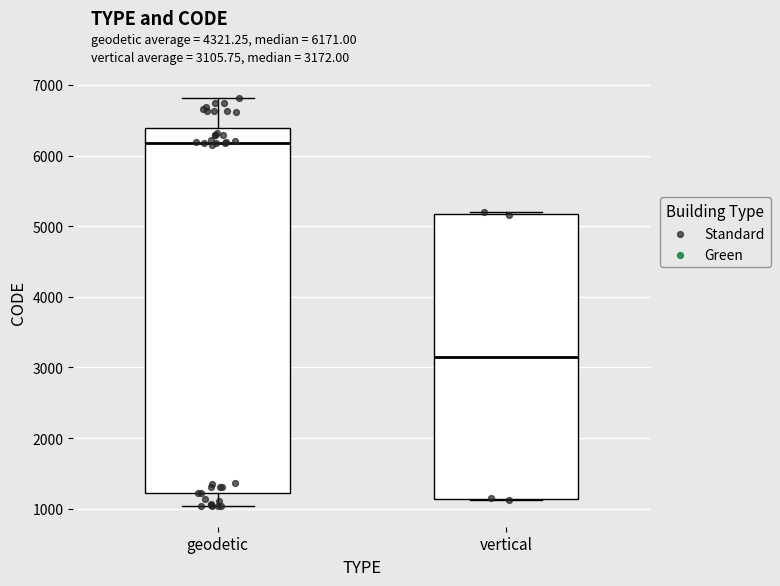

Reading left to right, transcribe this box plot: for each box, give where its median line is, the range the box spans, and where its two whiskers end, as read against the y-axis. The values are not printed on the chart, so give them approximately, as read against the axis.

geodetic: median 6200, box 1200 to 6400, whiskers 1000 to 6800
vertical: median 3200, box 1100 to 5200, whiskers 1100 to 5200 (just above the box's upper edge)